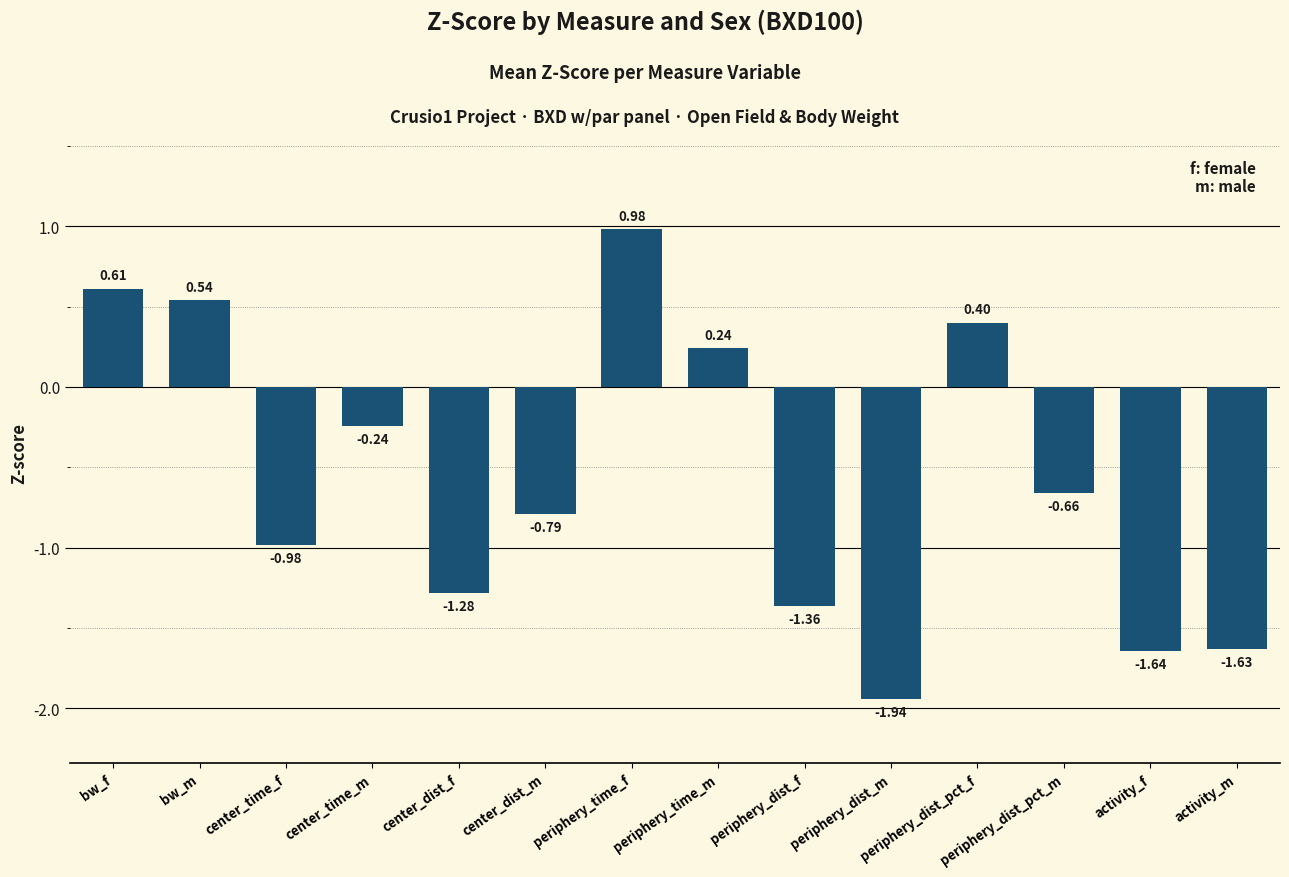

List the labels in order of value, smallest first.

periphery_dist_m, activity_f, activity_m, periphery_dist_f, center_dist_f, center_time_f, center_dist_m, periphery_dist_pct_m, center_time_m, periphery_time_m, periphery_dist_pct_f, bw_m, bw_f, periphery_time_f